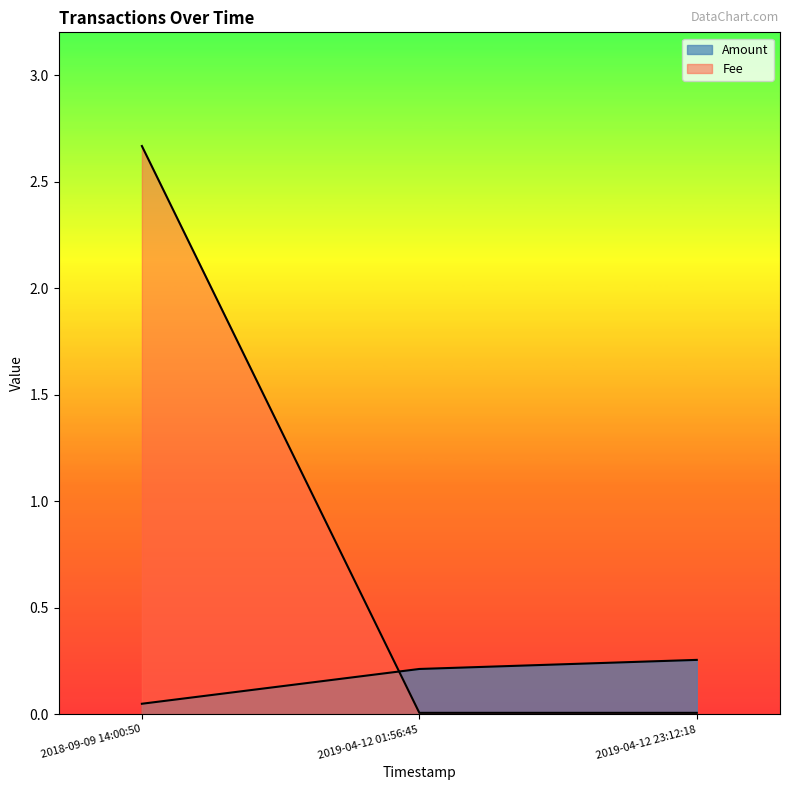

What is the sum of the Amount values at 2019-04-12 01:56:45 and 2018-09-09 14:00:50?

0.3